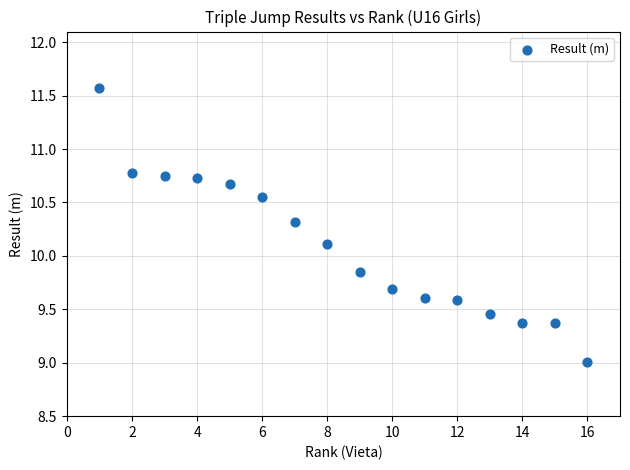

What Y value in the scatter plot is closest to 10?

10.1